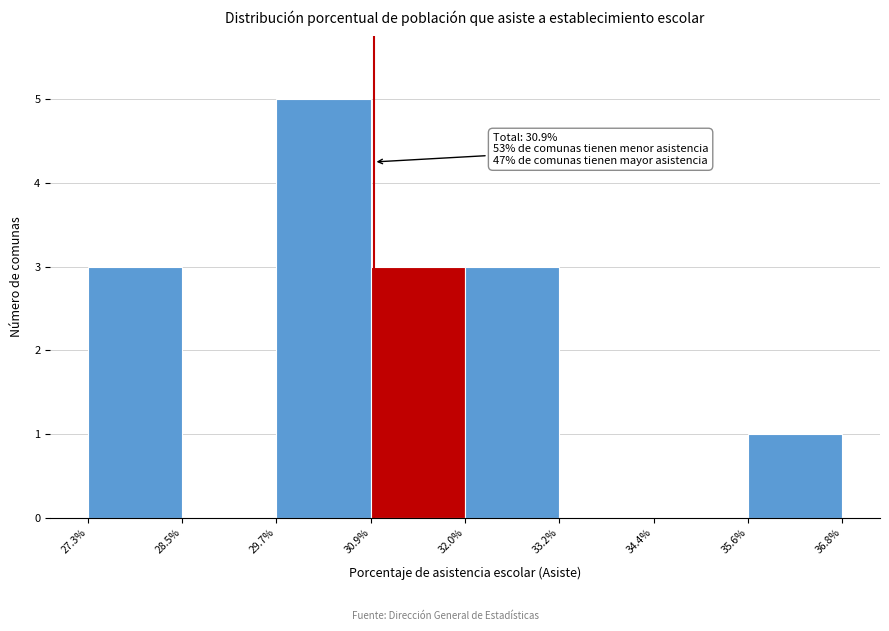

Which range on the x-axis has the tallest bar?

29.7% to 30.9%